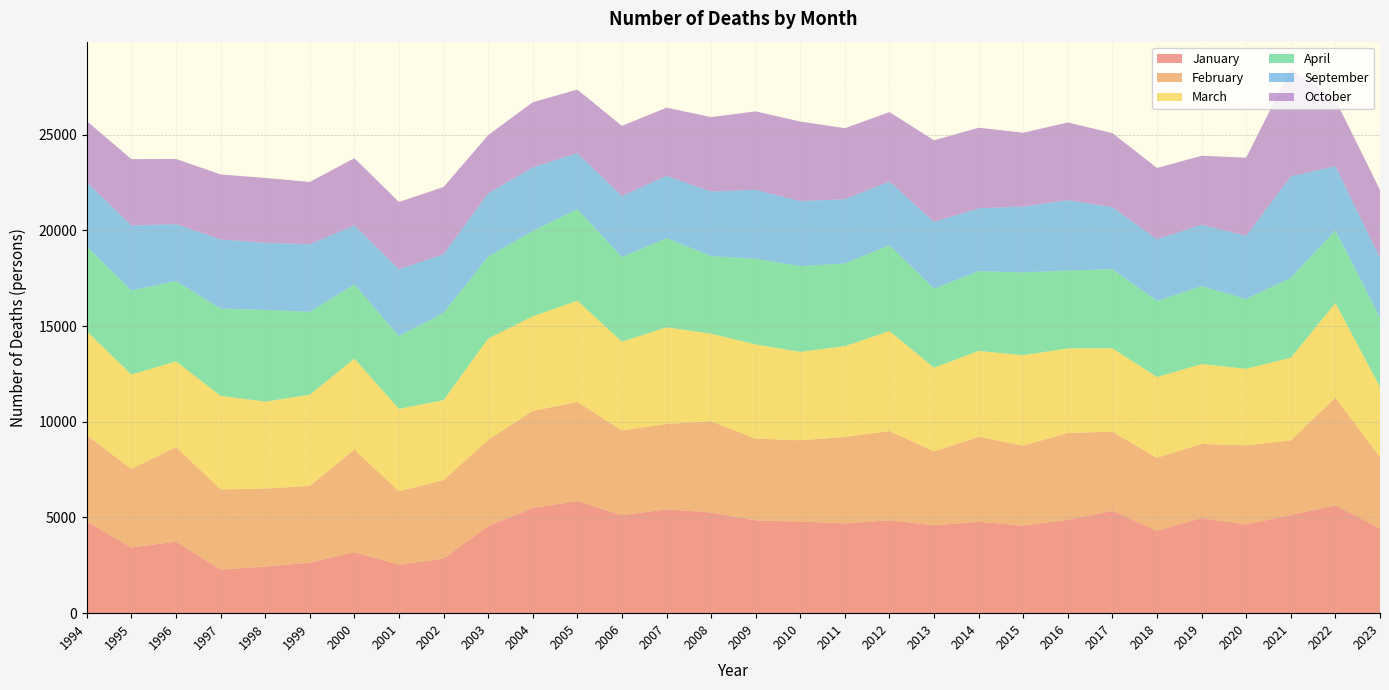

Reading left to right, list all the values displayed in this chart.

January: 1994=4781	1995=3432	1996=3739	1997=2281	1998=2434	1999=2641	2000=3191	2001=2530	2002=2853	2003=4547	2004=5492	2005=5855	2006=5117	2007=5425	2008=5263	2009=4847	2010=4783	2011=4692	2012=4854	2013=4588	2014=4774	2015=4575	2016=4878	2017=5346	2018=4304	2019=4972	2020=4630	2021=5134	2022=5628	2023=4428
February: 1994=4518	1995=4101	1996=4943	1997=4186	1998=4075	1999=4006	2000=5349	2001=3837	2002=4095	2003=4506	2004=5075	2005=5181	2006=4428	2007=4463	2008=4758	2009=4273	2010=4248	2011=4511	2012=4664	2013=3862	2014=4437	2015=4177	2016=4538	2017=4129	2018=3812	2019=3868	2020=4136	2021=3892	2022=5634	2023=3722
March: 1994=5425	1995=4932	1996=4471	1997=4884	1998=4543	1999=4759	2000=4757	2001=4304	2002=4180	2003=5291	2004=4938	2005=5288	2006=4639	2007=5041	2008=4580	2009=4919	2010=4617	2011=4744	2012=5222	2013=4371	2014=4489	2015=4725	2016=4413	2017=4362	2018=4219	2019=4171	2020=4001	2021=4318	2022=4939	2023=3671
April: 1994=4434	1995=4386	1996=4199	1997=4557	1998=4791	1999=4335	2000=3871	2001=3805	2002=4556	2003=4274	2004=4460	2005=4778	2006=4422	2007=4661	2008=4051	2009=4473	2010=4480	2011=4325	2012=4485	2013=4129	2014=4163	2015=4325	2016=4070	2017=4133	2018=3976	2019=4068	2020=3644	2021=4170	2022=3792	2023=3628
September: 1994=3349	1995=3403	1996=2970	1997=3615	1998=3509	1999=3531	2000=3092	2001=3495	2002=3075	2003=3316	2004=3326	2005=2930	2006=3190	2007=3259	2008=3381	2009=3605	2010=3397	2011=3358	2012=3329	2013=3487	2014=3287	2015=3444	2016=3678	2017=3239	2018=3225	2019=3216	2020=3299	2021=5309	2022=3363	2023=3112
October: 1994=3200	1995=3463	1996=3405	1997=3396	1998=3386	1999=3252	2000=3508	2001=3510	2002=3503	2003=3036	2004=3398	2005=3320	2006=3658	2007=3558	2008=3882	2009=4097	2010=4156	2011=3705	2012=3621	2013=4265	2014=4210	2015=3852	2016=4058	2017=3866	2018=3720	2019=3601	2020=4085	2021=5610	2022=3466	2023=3548